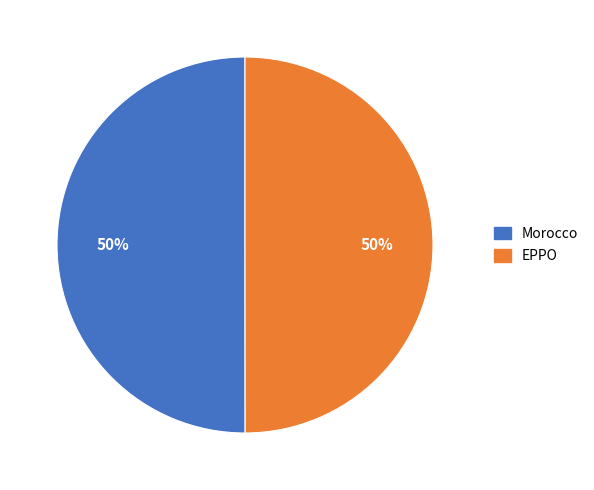

How many segments does this pie chart have?

2